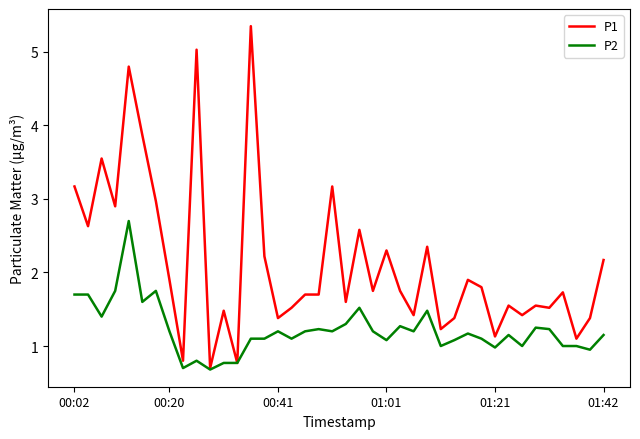

Which series has the largest total across all categories?

P1